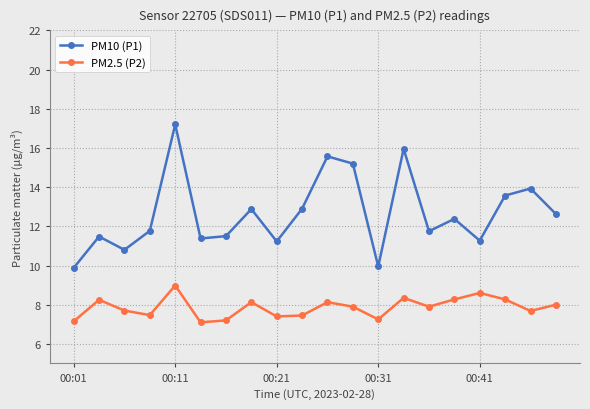

Which series has the largest total across all categories?

PM10 (P1)